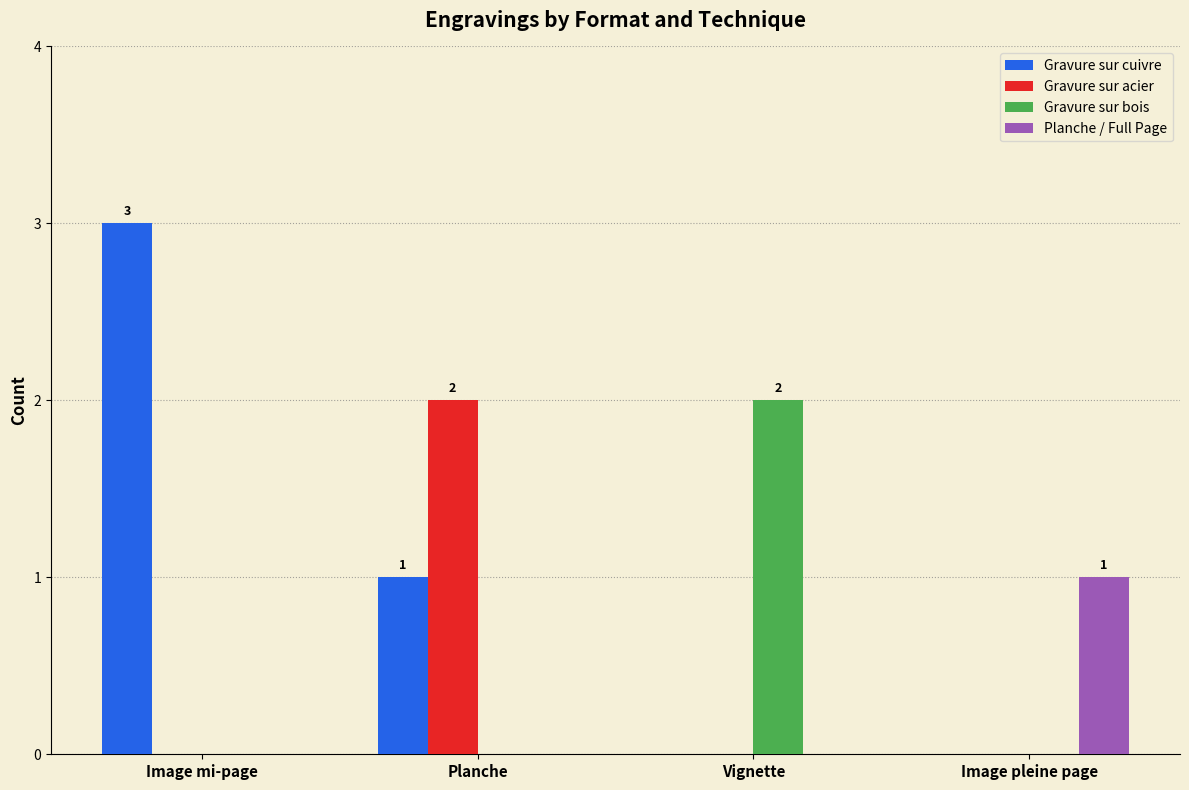

What is the total value across all series at Planche?

3